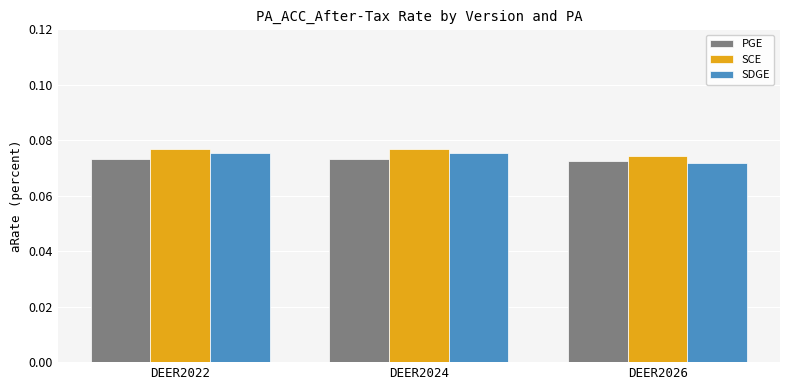

Where is SDGE nearest to the value 0?

DEER2026